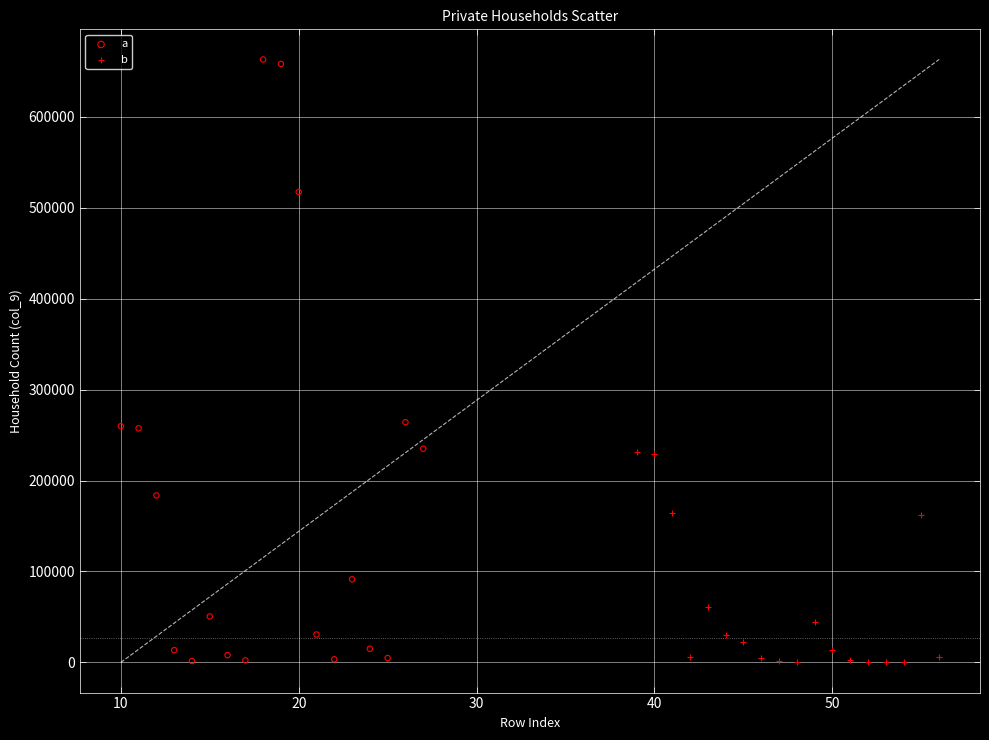

Which series contains the highest Y value?

a